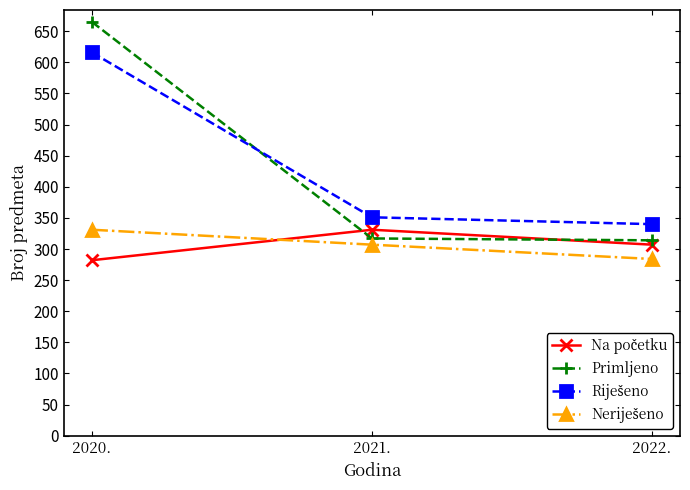

Which category has the highest value across all series?

2020.